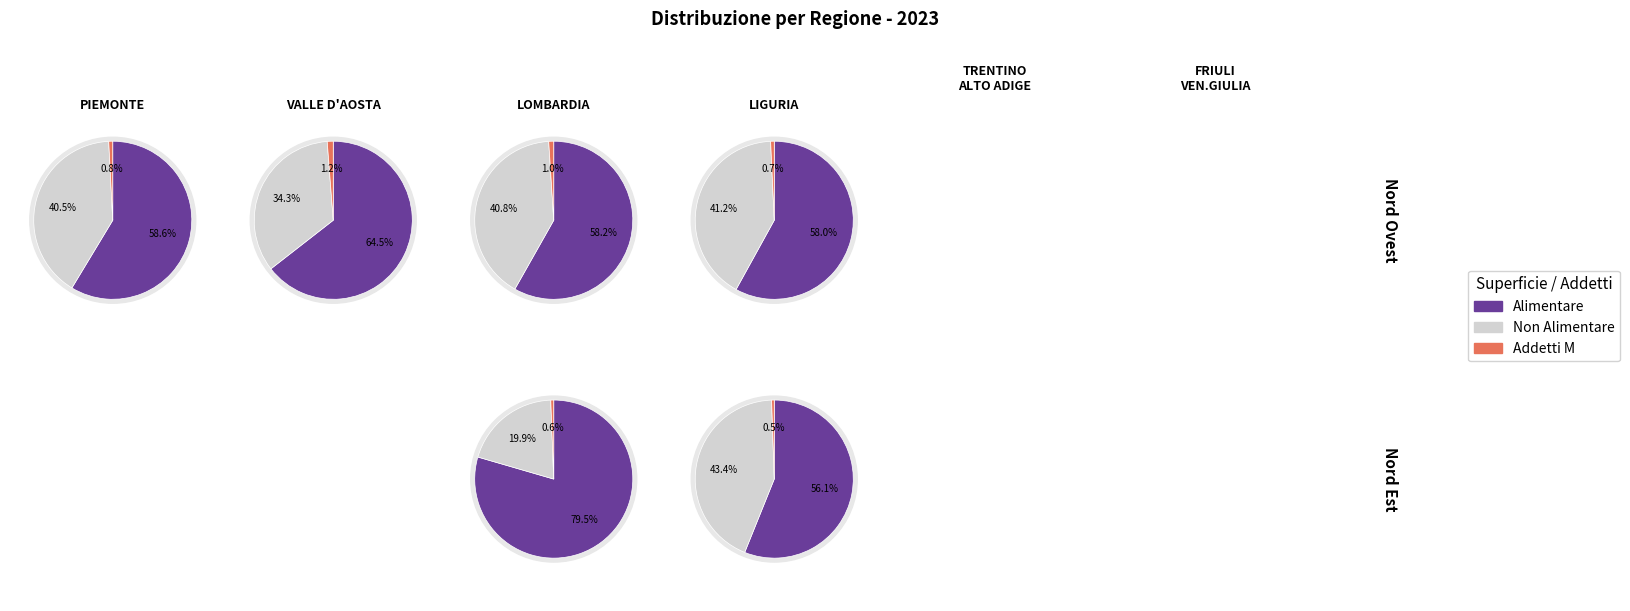

Is it true that 5 is 1% of the pie?

False